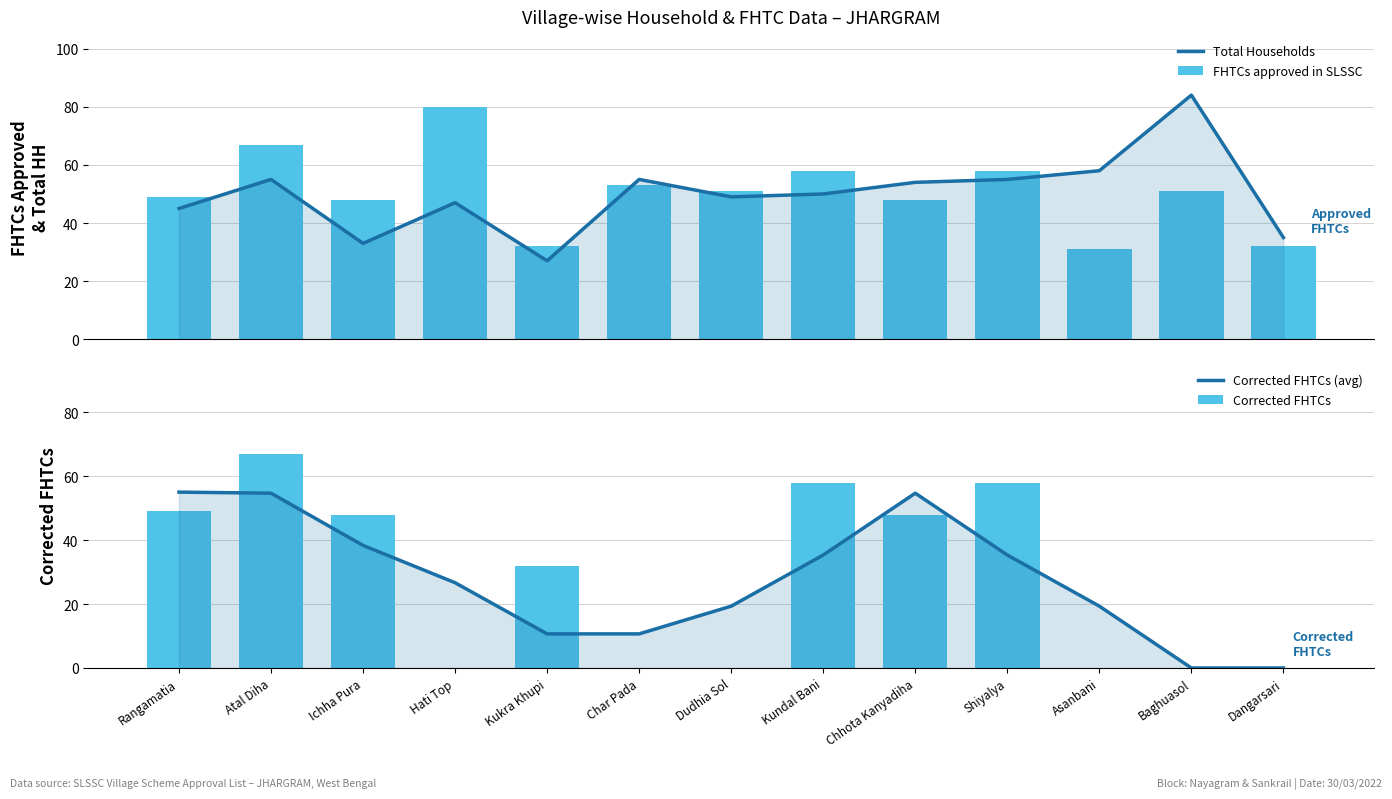

What position from the right is Kundal Bani?

6